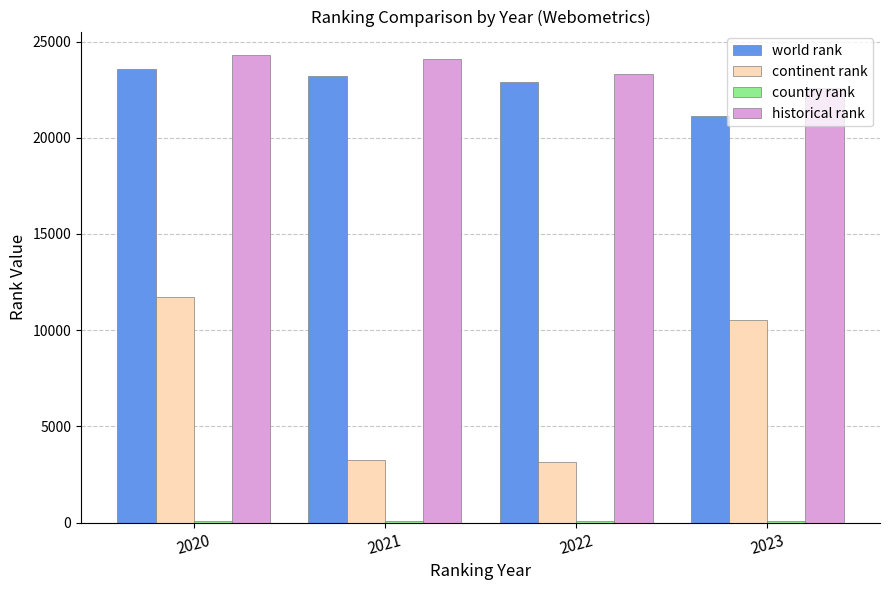

What is the sum of the continent rank values at 2020 and 2023?

22277